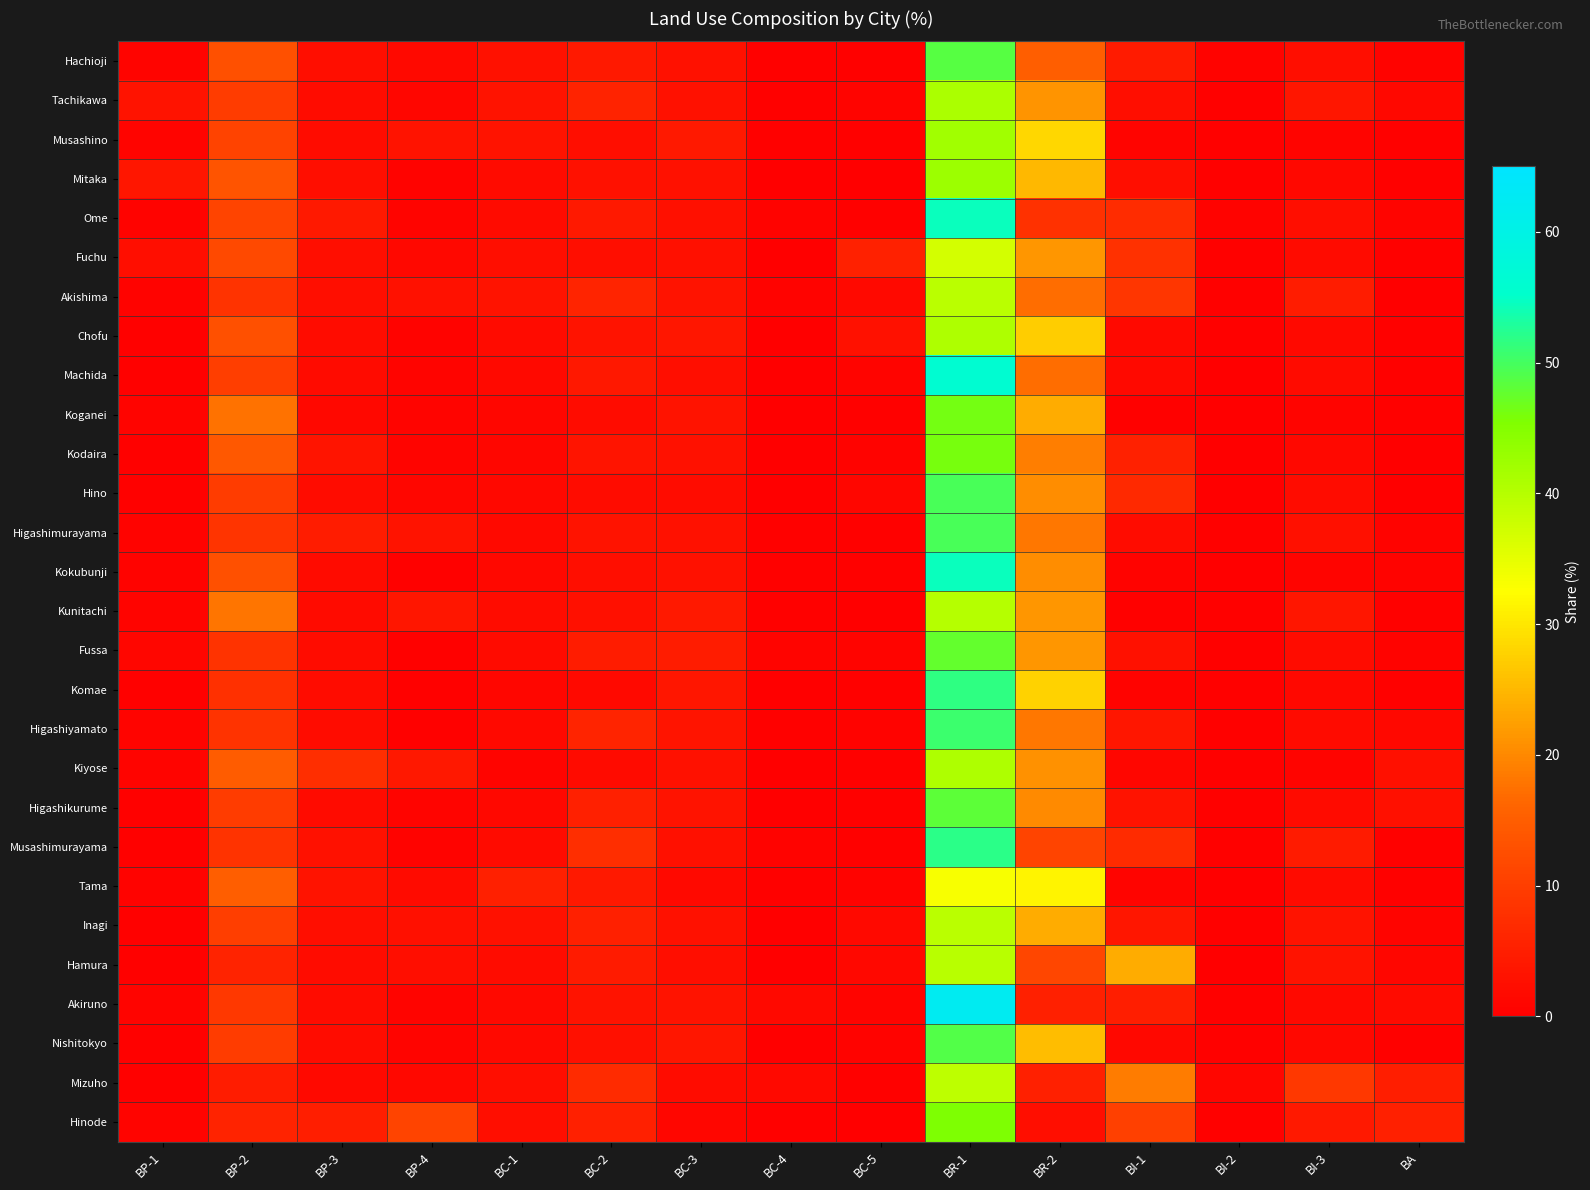

Reading right to left, extract all data points from this chart.

Hachioji: BA=0.6	BI-3=2.3	BI-2=0.6	BI-1=4.4	BR-2=15.0	BR-1=48.7	BC-5=0.4	BC-4=0.4	BC-3=3.0	BC-2=4.1	BC-1=2.8	BP-4=1.7	BP-3=2.4	BP-2=12.8	BP-1=0.8
Tachikawa: BA=1.5	BI-3=3.8	BI-2=0.3	BI-1=2.4	BR-2=21.2	BR-1=41.1	BC-5=1.0	BC-4=0.4	BC-3=3.0	BC-2=5.8	BC-1=3.3	BP-4=1.2	BP-3=2.1	BP-2=9.7	BP-1=3.3
Musashino: BA=0.3	BI-3=0.8	BI-2=0.3	BI-1=0.8	BR-2=28.3	BR-1=41.9	BC-5=0.5	BC-4=0.3	BC-3=4.2	BC-2=2.5	BC-1=3.3	BP-4=3.1	BP-3=2.1	BP-2=10.8	BP-1=0.8
Mitaka: BA=0.3	BI-3=1.3	BI-2=0.3	BI-1=2.4	BR-2=25.0	BR-1=42.6	BC-5=0.2	BC-4=0.0	BC-3=3.0	BC-2=2.8	BC-1=1.8	BP-4=0.6	BP-3=2.5	BP-2=13.5	BP-1=3.6
Ome: BA=0.9	BI-3=2.4	BI-2=0.7	BI-1=7.2	BR-2=7.9	BR-1=54.4	BC-5=0.4	BC-4=0.7	BC-3=2.7	BC-2=4.2	BC-1=1.8	BP-4=0.9	BP-3=4.1	BP-2=11.0	BP-1=0.7
Fuchu: BA=0.4	BI-3=1.9	BI-2=0.3	BI-1=8.0	BR-2=21.4	BR-1=36.9	BC-5=5.5	BC-4=0.1	BC-3=2.6	BC-2=2.5	BC-1=2.5	BP-4=1.5	BP-3=2.3	BP-2=11.8	BP-1=2.4
Akishima: BA=0.2	BI-3=4.8	BI-2=0.5	BI-1=8.8	BR-2=17.1	BR-1=39.5	BC-5=1.6	BC-4=0.7	BC-3=3.3	BC-2=6.0	BC-1=3.1	BP-4=2.8	BP-3=2.5	BP-2=8.3	BP-1=0.7
Chofu: BA=0.5	BI-3=1.7	BI-2=0.4	BI-1=1.7	BR-2=27.4	BR-1=40.7	BC-5=2.9	BC-4=0.1	BC-3=3.7	BC-2=3.1	BC-1=1.8	BP-4=0.6	BP-3=2.2	BP-2=12.7	BP-1=0.4
Machida: BA=0.5	BI-3=1.8	BI-2=0.2	BI-1=1.7	BR-2=17.1	BR-1=56.2	BC-5=0.8	BC-4=0.2	BC-3=2.4	BC-2=4.0	BC-1=1.7	BP-4=0.9	BP-3=2.0	BP-2=10.0	BP-1=0.4
Koganei: BA=0.3	BI-3=0.8	BI-2=0.1	BI-1=0.5	BR-2=23.8	BR-1=46.4	BC-5=0.5	BC-4=0.1	BC-3=3.3	BC-2=2.2	BC-1=1.1	BP-4=0.8	BP-3=1.5	BP-2=17.7	BP-1=0.9
Kodaira: BA=0.2	BI-3=1.5	BI-2=0.2	BI-1=5.4	BR-2=19.0	BR-1=46.2	BC-5=0.7	BC-4=0.2	BC-3=2.9	BC-2=3.4	BC-1=1.2	BP-4=0.8	BP-3=3.5	BP-2=14.2	BP-1=0.5
Hino: BA=0.2	BI-3=2.1	BI-2=0.2	BI-1=6.8	BR-2=20.4	BR-1=49.7	BC-5=1.1	BC-4=0.2	BC-3=2.2	BC-2=2.2	BC-1=1.4	BP-4=1.1	BP-3=2.1	BP-2=9.8	BP-1=0.4
Higashimurayama: BA=0.7	BI-3=2.7	BI-2=0.3	BI-1=2.2	BR-2=18.2	BR-1=49.7	BC-5=0.5	BC-4=0.3	BC-3=2.9	BC-2=3.3	BC-1=1.7	BP-4=3.3	BP-3=4.8	BP-2=8.6	BP-1=0.7
Kokubunji: BA=0.7	BI-3=0.8	BI-2=0.2	BI-1=0.6	BR-2=20.4	BR-1=54.5	BC-5=0.4	BC-4=0.3	BC-3=3.0	BC-2=2.5	BC-1=1.3	BP-4=0.4	BP-3=1.8	BP-2=12.7	BP-1=0.6
Kunitachi: BA=0.3	BI-3=3.8	BI-2=0.4	BI-1=0.5	BR-2=21.4	BR-1=40.1	BC-5=0.2	BC-4=0.3	BC-3=4.1	BC-2=2.6	BC-1=2.1	BP-4=3.7	BP-3=1.9	BP-2=17.9	BP-1=0.8
Fussa: BA=0.6	BI-3=2.2	BI-2=0.4	BI-1=3.0	BR-2=21.4	BR-1=47.5	BC-5=0.8	BC-4=0.8	BC-3=4.7	BC-2=4.8	BC-1=1.9	BP-4=0.4	BP-3=2.2	BP-2=8.3	BP-1=1.1
Komae: BA=0.4	BI-3=1.3	BI-2=0.4	BI-1=0.7	BR-2=27.8	BR-1=51.6	BC-5=0.5	BC-4=0.0	BC-3=3.7	BC-2=1.6	BC-1=1.1	BP-4=0.3	BP-3=2.2	BP-2=7.8	BP-1=0.5
Higashiyamato: BA=1.3	BI-3=1.8	BI-2=0.4	BI-1=3.7	BR-2=18.1	BR-1=50.7	BC-5=0.6	BC-4=0.4	BC-3=3.5	BC-2=5.9	BC-1=1.7	BP-4=0.5	BP-3=2.2	BP-2=8.2	BP-1=0.8
Kiyose: BA=2.7	BI-3=1.0	BI-2=0.3	BI-1=1.1	BR-2=21.0	BR-1=40.7	BC-5=0.5	BC-4=0.1	BC-3=3.0	BC-2=1.8	BC-1=0.9	BP-4=3.9	BP-3=7.4	BP-2=14.8	BP-1=0.8
Higashikurume: BA=2.7	BI-3=1.8	BI-2=0.4	BI-1=3.2	BR-2=20.2	BR-1=48.2	BC-5=0.4	BC-4=0.1	BC-3=3.2	BC-2=5.3	BC-1=1.5	BP-4=1.0	BP-3=1.8	BP-2=9.8	BP-1=0.4
Musashimurayama: BA=0.5	BI-3=4.5	BI-2=0.5	BI-1=7.0	BR-2=11.1	BR-1=51.8	BC-5=0.3	BC-4=0.6	BC-3=2.6	BC-2=7.4	BC-1=1.8	BP-4=0.6	BP-3=2.9	BP-2=8.2	BP-1=0.3
Tama: BA=0.3	BI-3=1.9	BI-2=0.1	BI-1=0.8	BR-2=31.4	BR-1=33.1	BC-5=0.6	BC-4=0.4	BC-3=1.6	BC-2=4.1	BC-1=5.1	BP-4=1.8	BP-3=3.3	BP-2=15.0	BP-1=0.6
Inagi: BA=1.0	BI-3=3.1	BI-2=0.4	BI-1=3.7	BR-2=23.8	BR-1=39.6	BC-5=1.6	BC-4=0.1	BC-3=3.0	BC-2=5.3	BC-1=2.9	BP-4=2.6	BP-3=2.4	BP-2=10.1	BP-1=0.4
Hamura: BA=1.1	BI-3=3.1	BI-2=0.2	BI-1=23.7	BR-2=11.4	BR-1=39.8	BC-5=1.3	BC-4=0.2	BC-3=2.3	BC-2=4.4	BC-1=2.1	BP-4=2.3	BP-3=2.1	BP-2=5.6	BP-1=0.5
Akiruno: BA=1.9	BI-3=1.6	BI-2=0.5	BI-1=5.0	BR-2=5.2	BR-1=62.4	BC-5=0.8	BC-4=1.7	BC-3=3.2	BC-2=3.2	BC-1=1.7	BP-4=0.9	BP-3=2.2	BP-2=8.9	BP-1=0.8
Nishitokyo: BA=0.4	BI-3=1.5	BI-2=0.3	BI-1=1.4	BR-2=25.5	BR-1=49.0	BC-5=0.7	BC-4=0.2	BC-3=3.6	BC-2=2.6	BC-1=1.7	BP-4=1.0	BP-3=2.2	BP-2=9.7	BP-1=0.4
Mizuho: BA=4.9	BI-3=9.1	BI-2=1.1	BI-1=18.6	BR-2=5.3	BR-1=39.2	BC-5=0.5	BC-4=1.6	BC-3=2.1	BC-2=7.0	BC-1=2.4	BP-4=1.5	BP-3=1.7	BP-2=4.7	BP-1=0.5
Hinode: BA=5.1	BI-3=4.2	BI-2=0.3	BI-1=10.4	BR-2=2.3	BR-1=45.7	BC-5=0.2	BC-4=0.3	BC-3=1.1	BC-2=5.2	BC-1=2.3	BP-4=11.1	BP-3=5.0	BP-2=5.8	BP-1=0.9